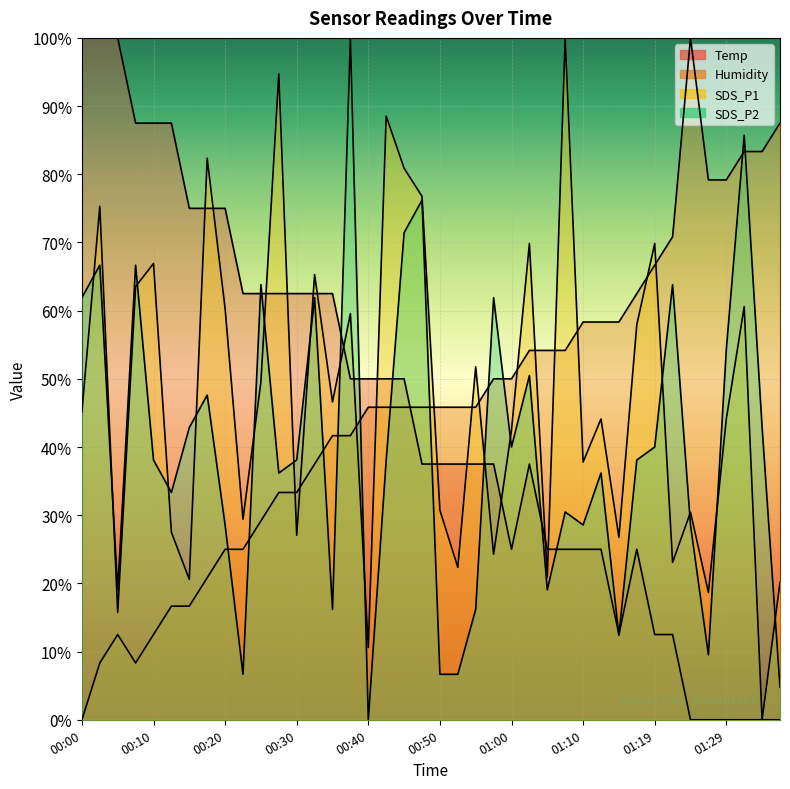

Is the value of Humidity at 01:29 greater than the value of SDS_P2 at 01:24?

Yes